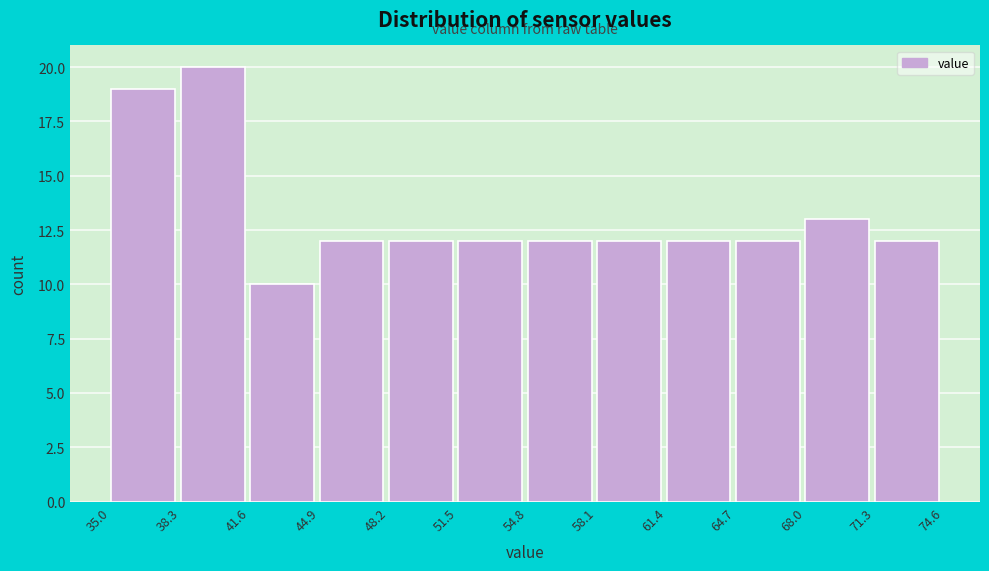

Reading left to right, list every bar in this chart as the range it spans on the x-axis followed by its height. The values are not printed on the chart, so give them approximately, as read against the axis.

35.0 to 38.3: 19
38.3 to 41.6: 20
41.6 to 44.9: 10
44.9 to 48.2: 12
48.2 to 51.5: 12
51.5 to 54.8: 12
54.8 to 58.1: 12
58.1 to 61.4: 12
61.4 to 64.7: 12
64.7 to 68.0: 12
68.0 to 71.3: 13
71.3 to 74.6: 12